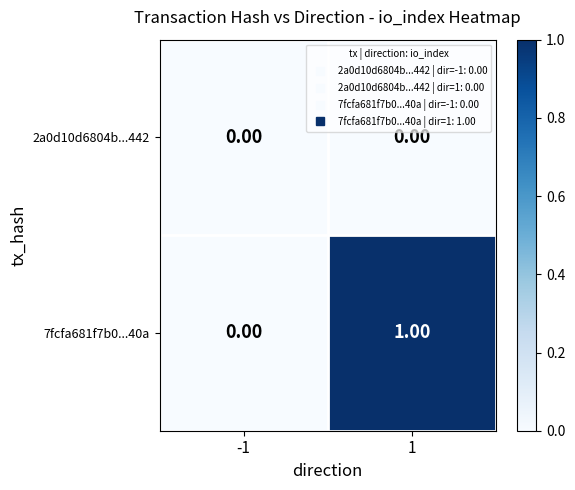

Rank the categories by 7fcfa681f7b0...40a value from lowest to highest.

-1, 1